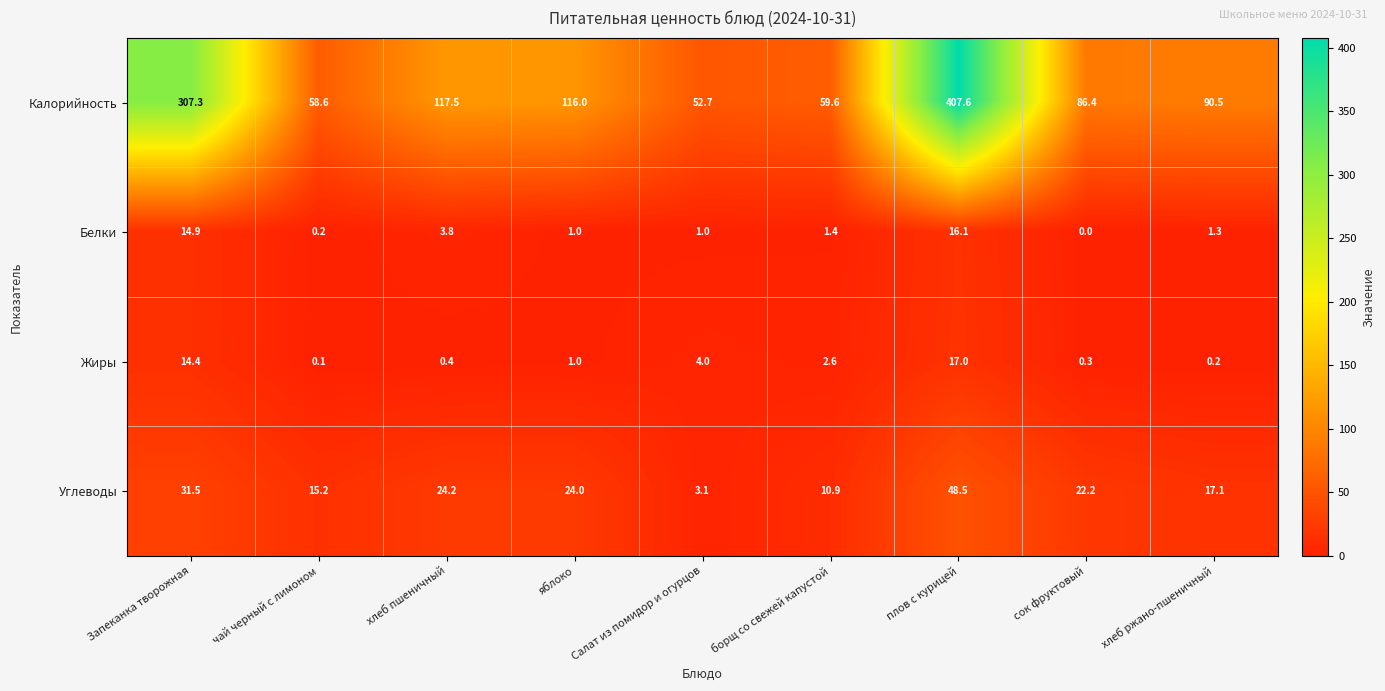

How many data points in Калорийность are above 90?

5